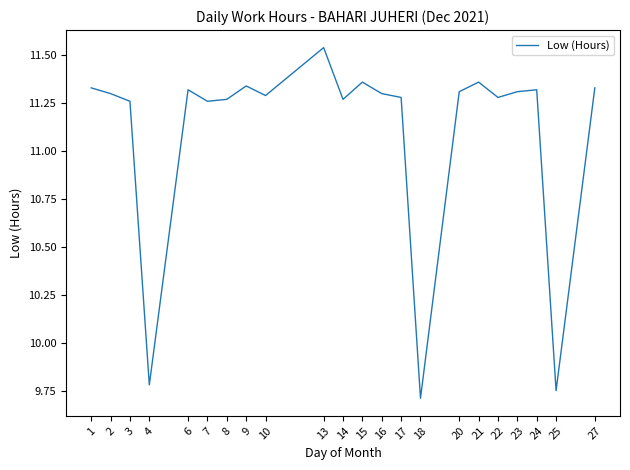

What is the minimum value shown in the chart?

9.7